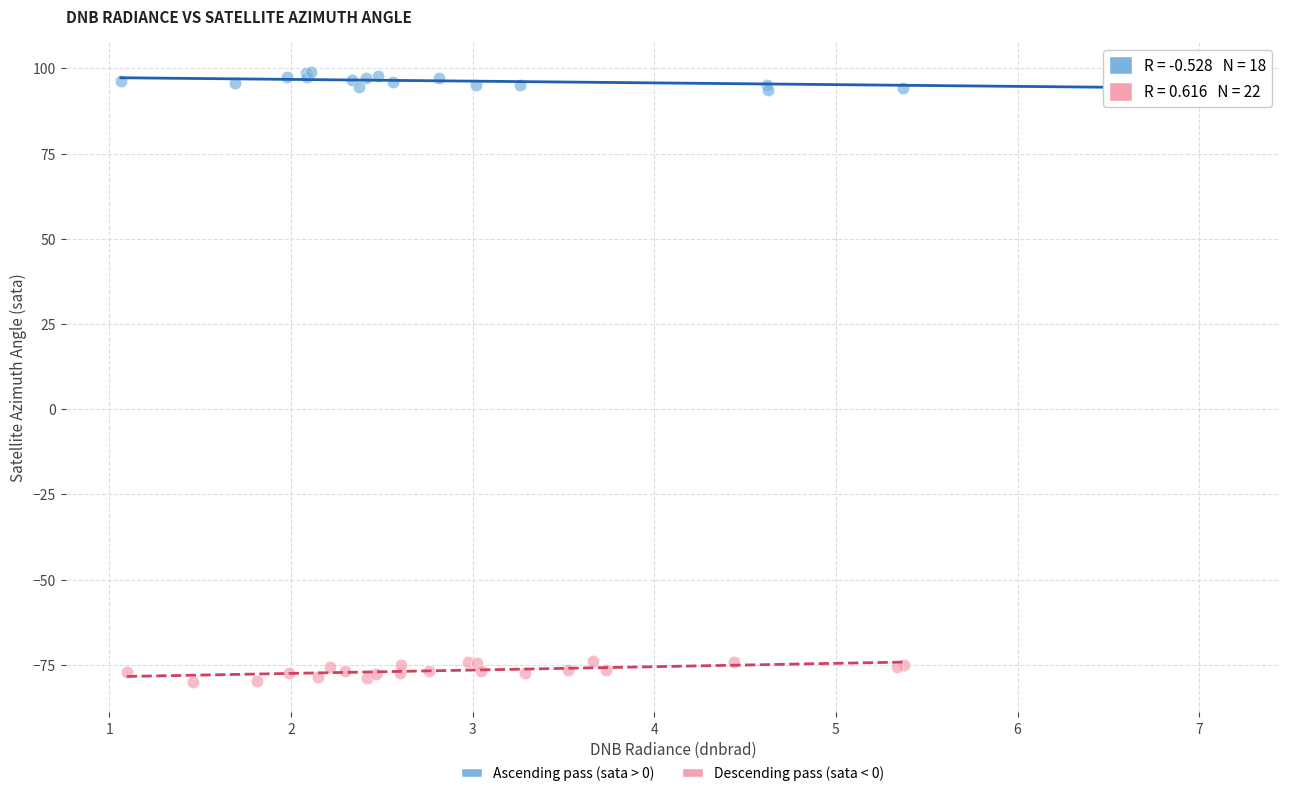

Which series reaches the maximum Y coordinate?

Ascending pass (sata > 0)